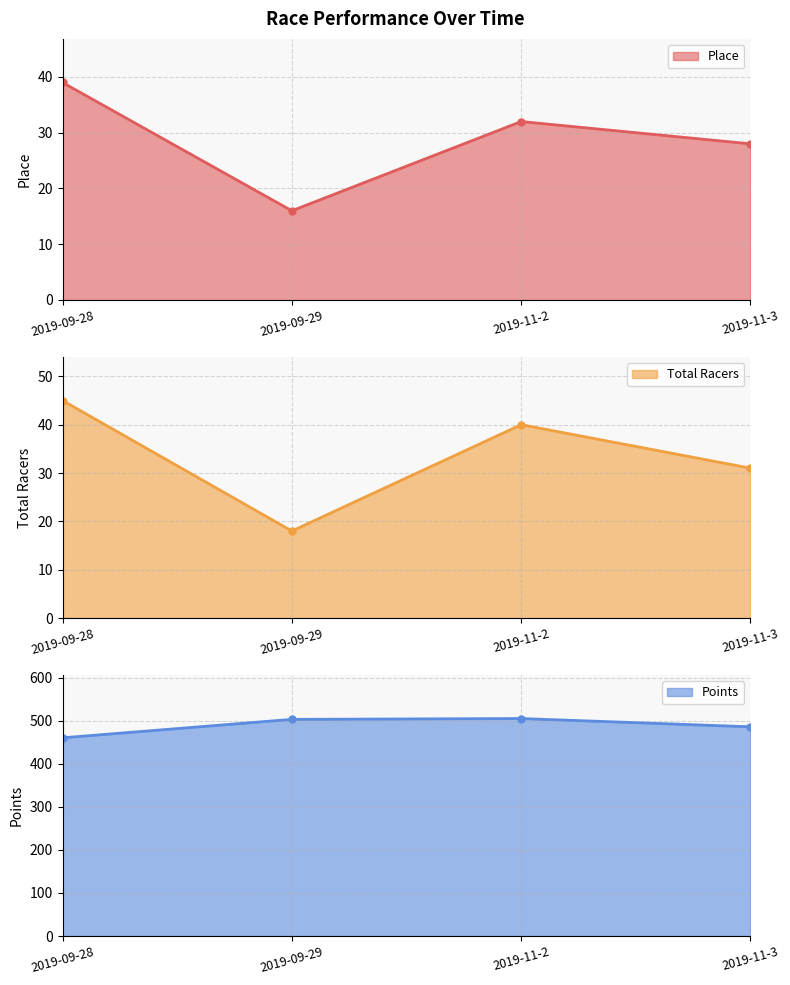

At which category does the chart reach its peak across all series?

2019-11-2